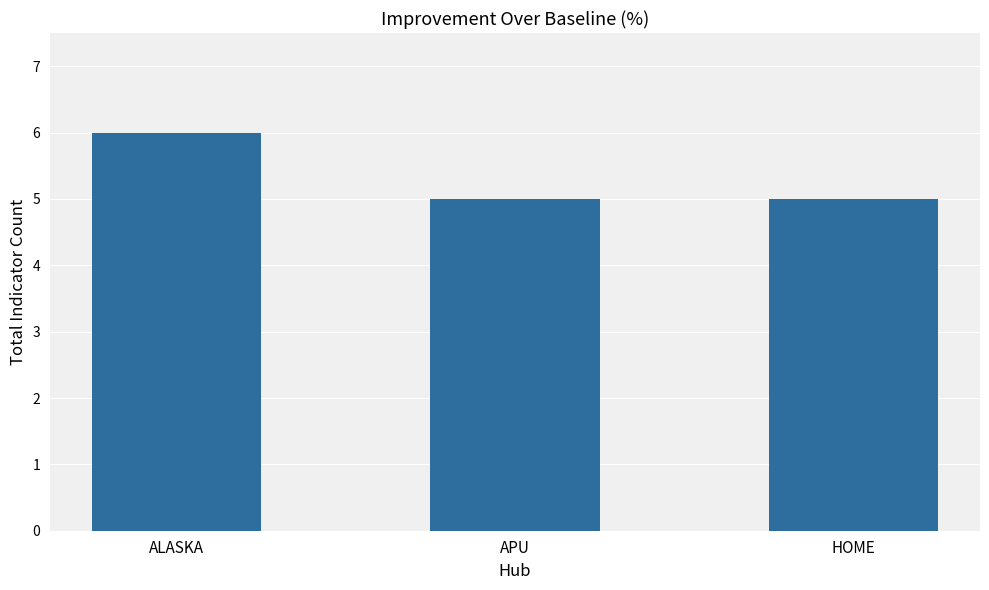

What is the sum of all values?

16